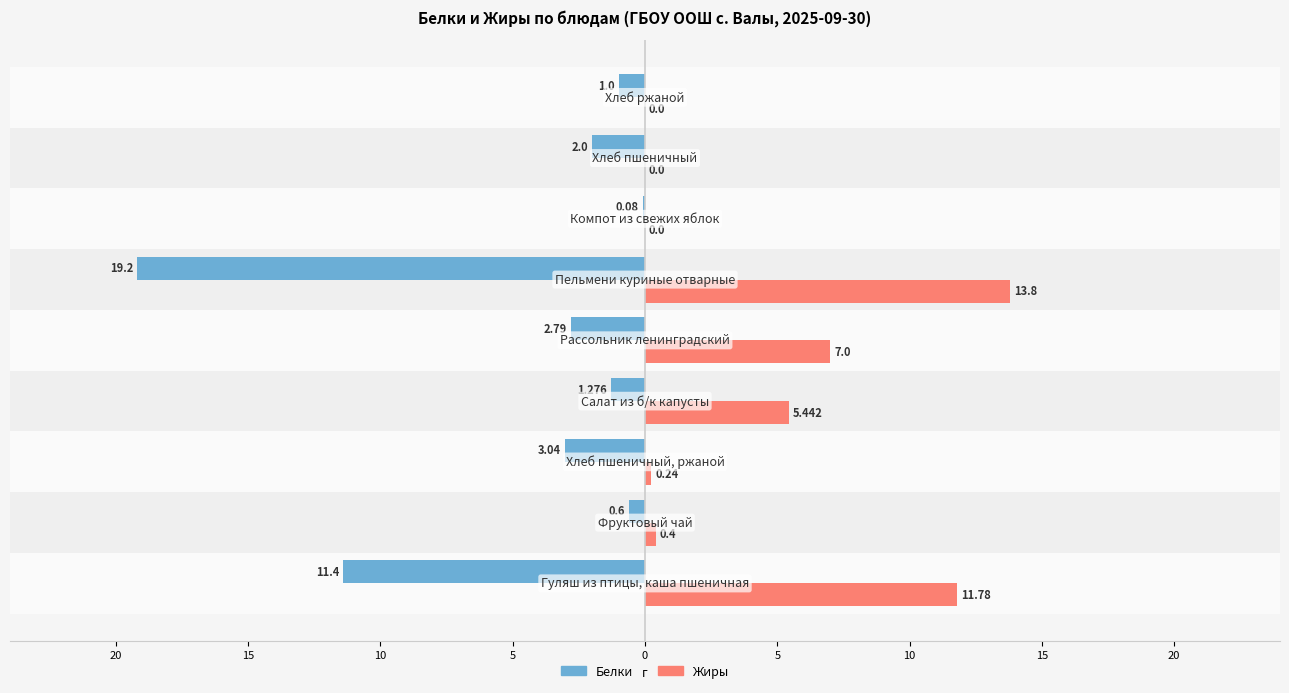

Reading right to left, transcribe all the data shown in this chart.

Белки: -1.0	-2.0	-0.1	-19.2	-2.8	-1.3	-3.0	-0.6	-11.4
Жиры: 0.0	0.0	0.0	13.8	7.0	5.4	0.2	0.4	11.8